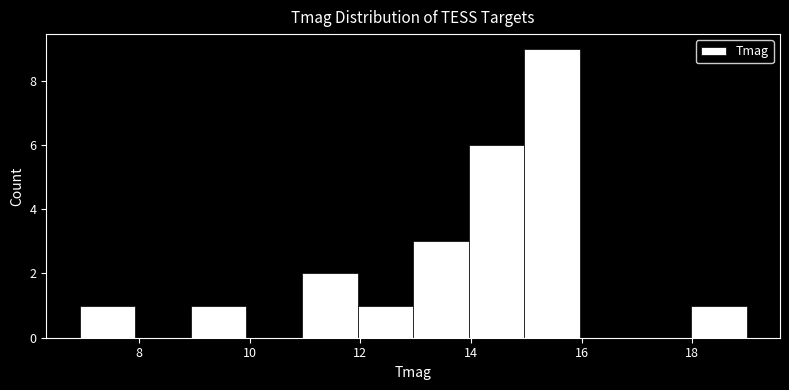

Reading left to right, transcribe this chart: for each bar, give the range it covers on the x-axis and its height. Neither the bar edges nor the heights are printed on the chart, so give them approximately, as read against the axes.

7 to 8: 1
8 to 9: 0
9 to 10: 1
10 to 11: 0
11 to 12: 2
12 to 13: 1
13 to 14: 3
14 to 15: 6
15 to 16: 9
16 to 17: 0
17 to 18: 0
18 to 19: 1